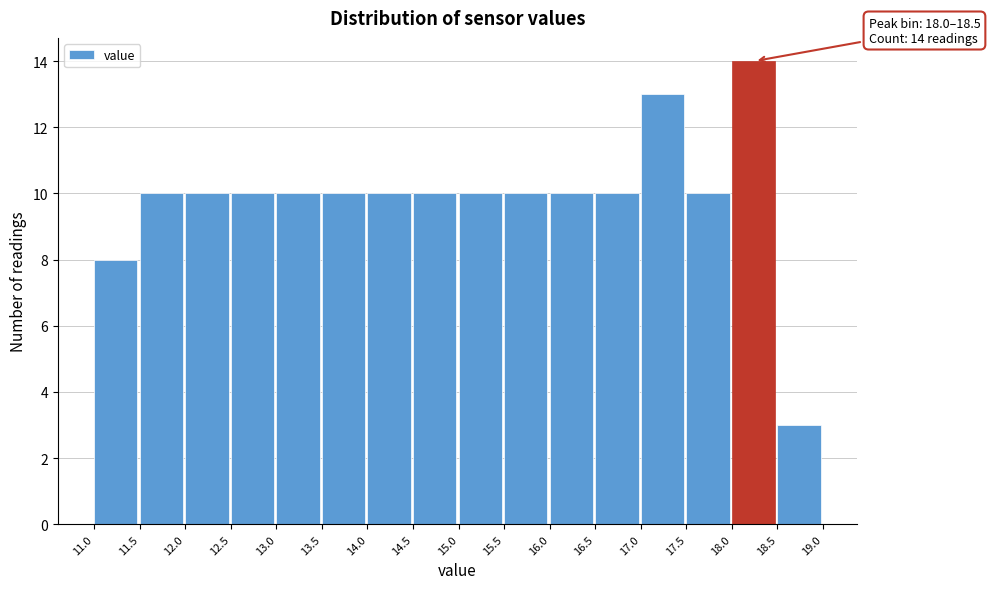

Over which range of the x-axis is the bar tallest?

18.0 to 18.5